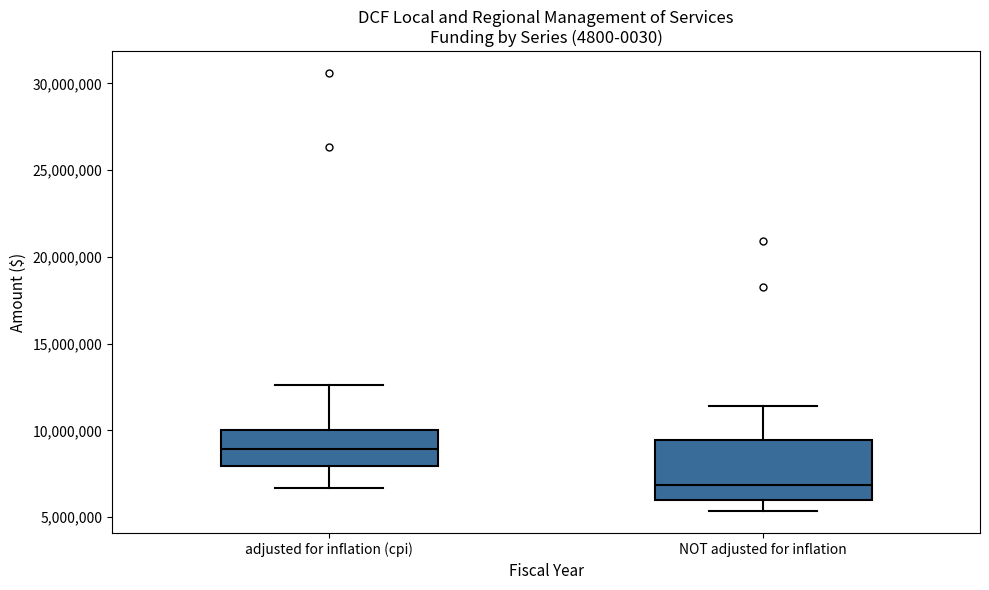

Where does the median line of the box for adjusted for inflation (cpi) sit on the y-axis? The values are not printed on the chart, so give them approximately, as read against the axis.

9000000